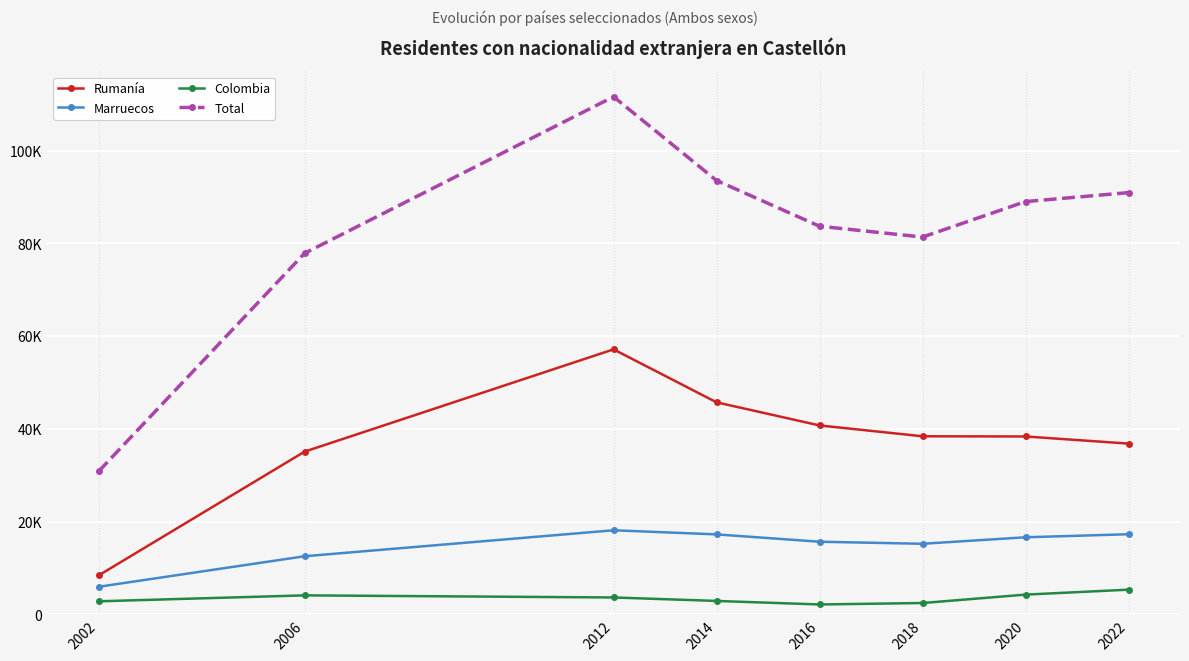

Does the chart have visible grid lines?

Yes